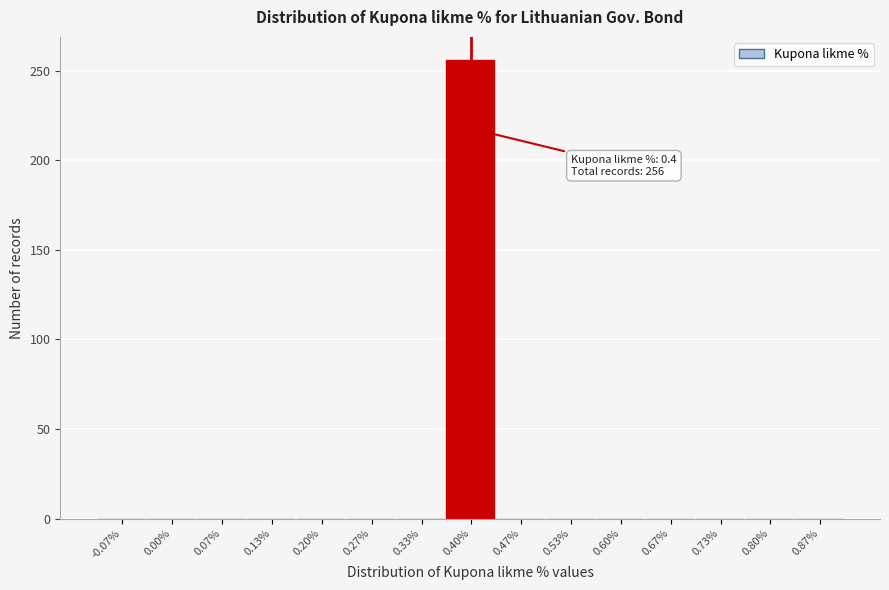

Over which range of the x-axis is the bar tallest?

0.37 to 0.43